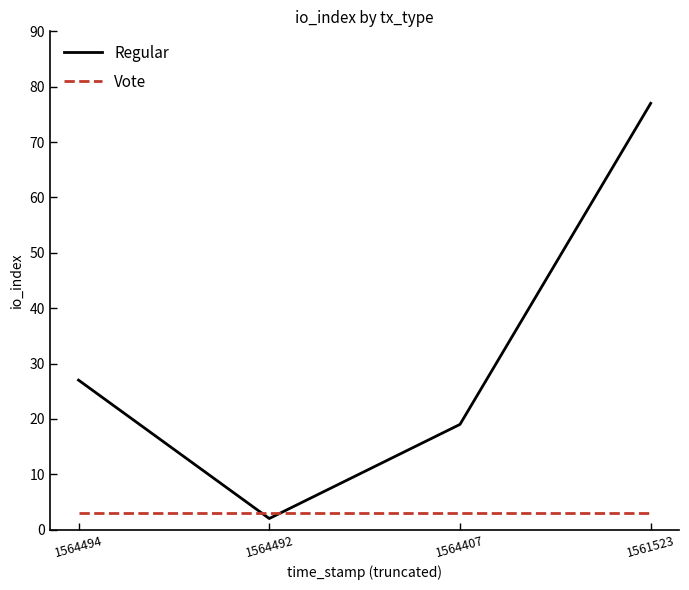

At which category is the sum across all series the highest?

1561523